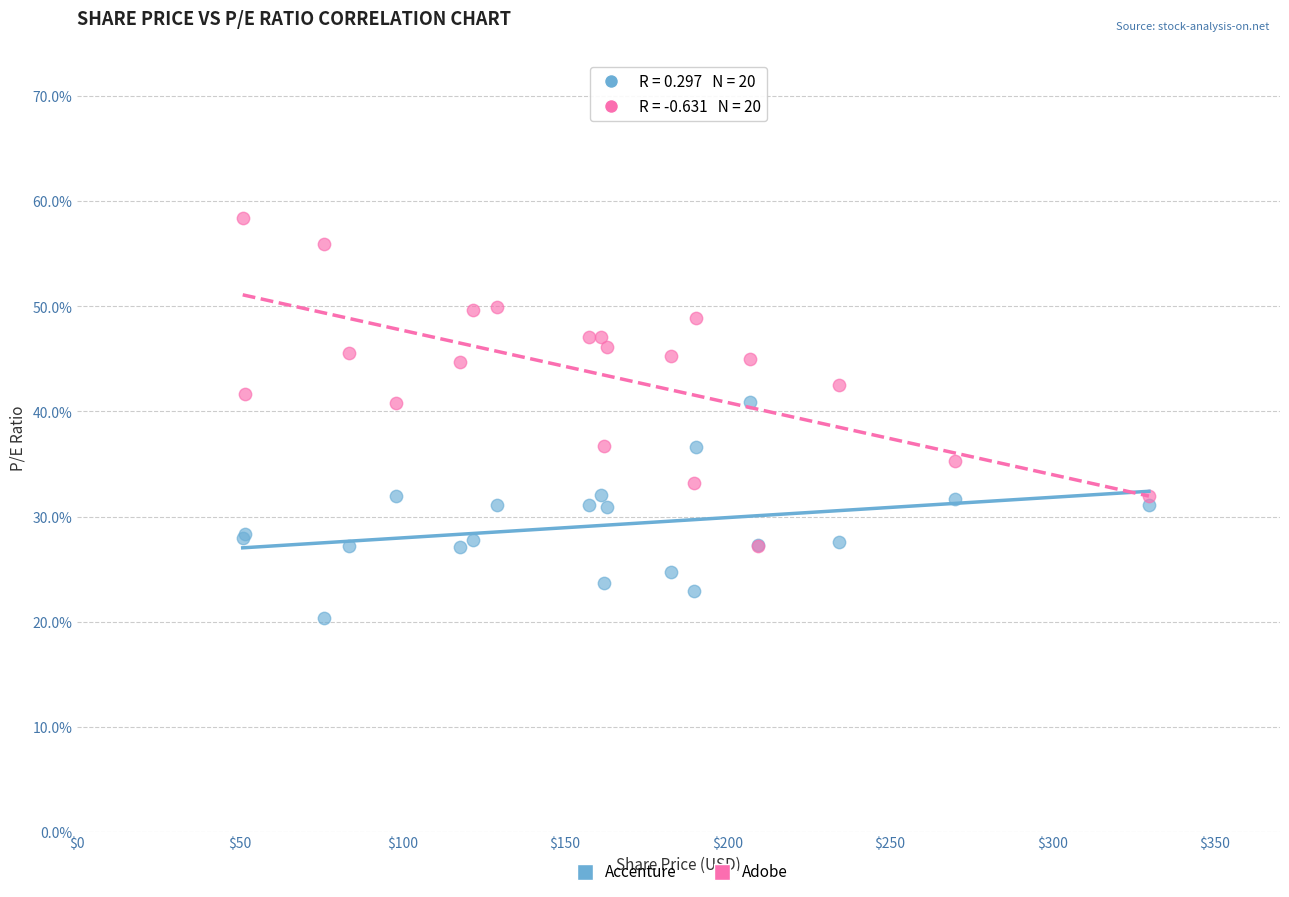

Which series reaches the maximum Y coordinate?

Adobe